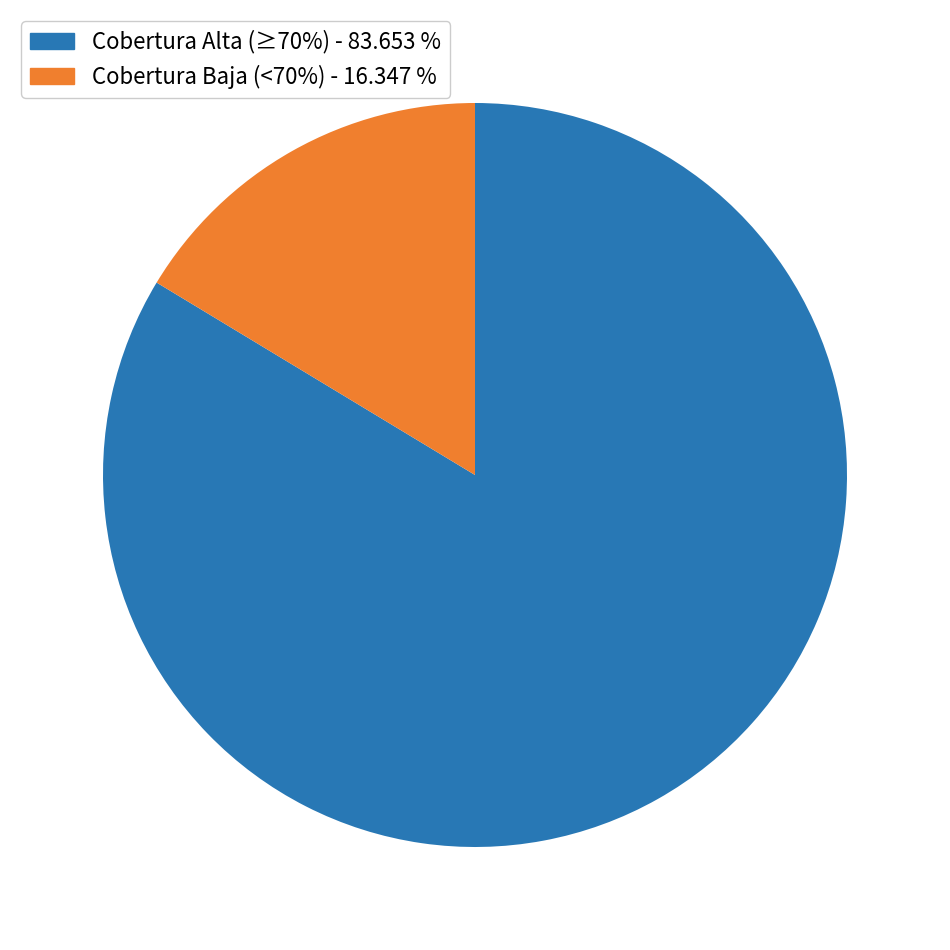

Approximately how many times larger is the value at Cobertura Alta (≥70%) - 83.653 % compared to Cobertura Baja (<70%) - 16.347 %?

5.1